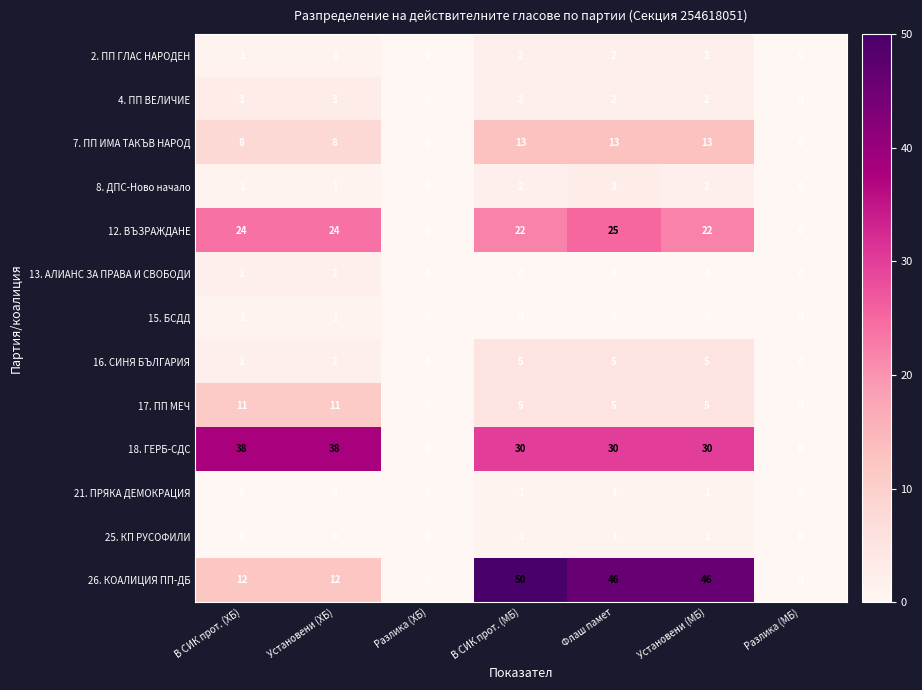

What is the maximum value shown in the chart?

50